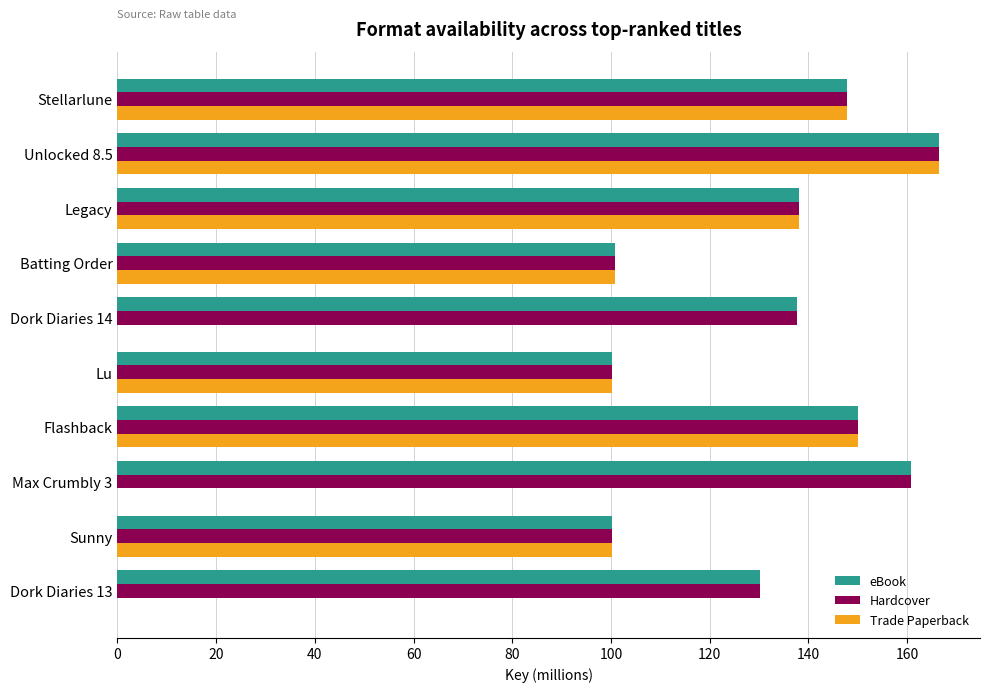

What is the average value of the Trade Paperback series?

90.4